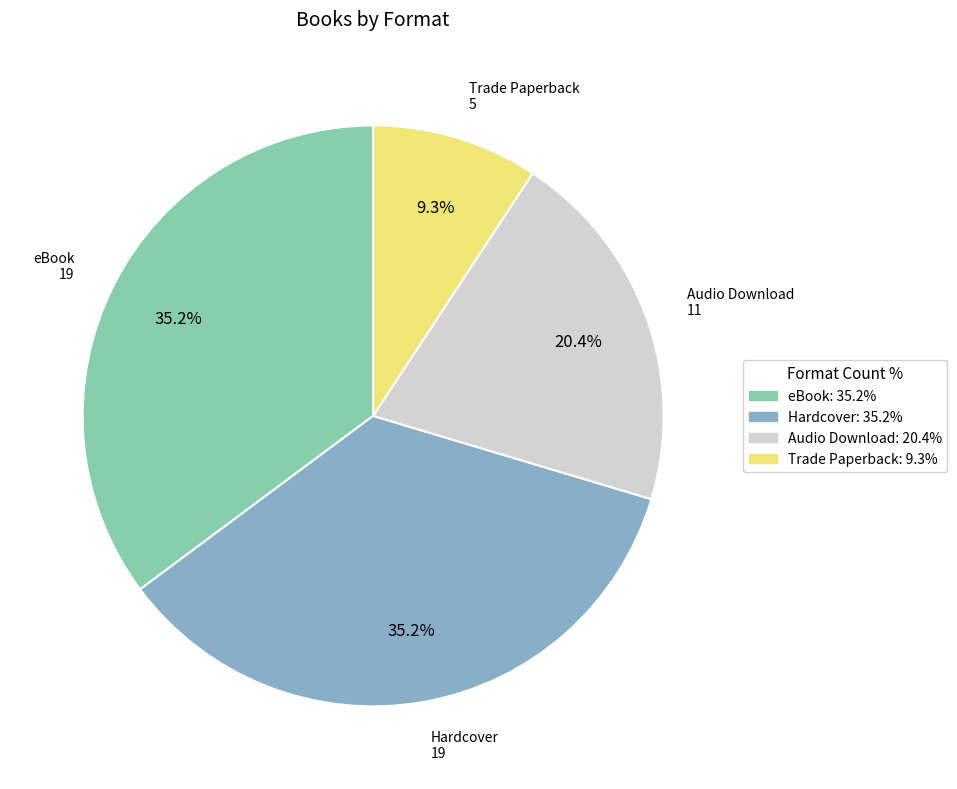

The Trade Paperback slice represents 9% of the pie. True or false?

True